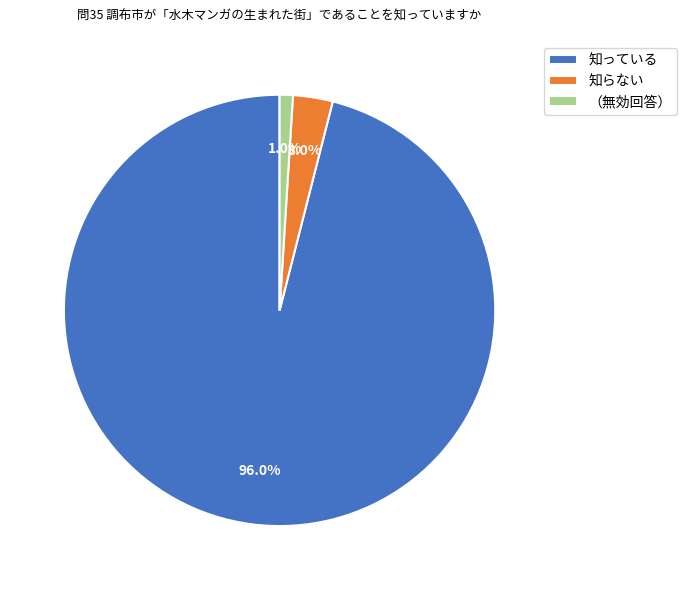

Between （無効回答） and 知らない, which is larger?

知らない